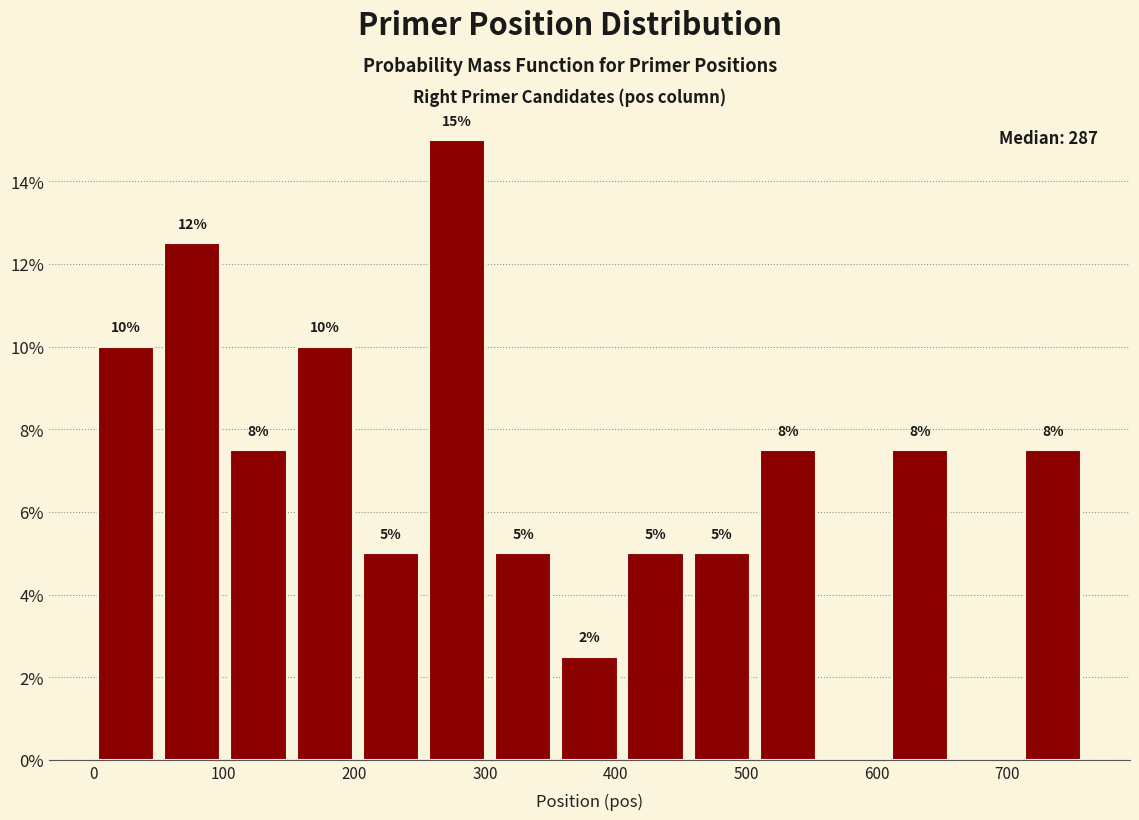

Which range on the x-axis has the tallest bar?

250 to 300